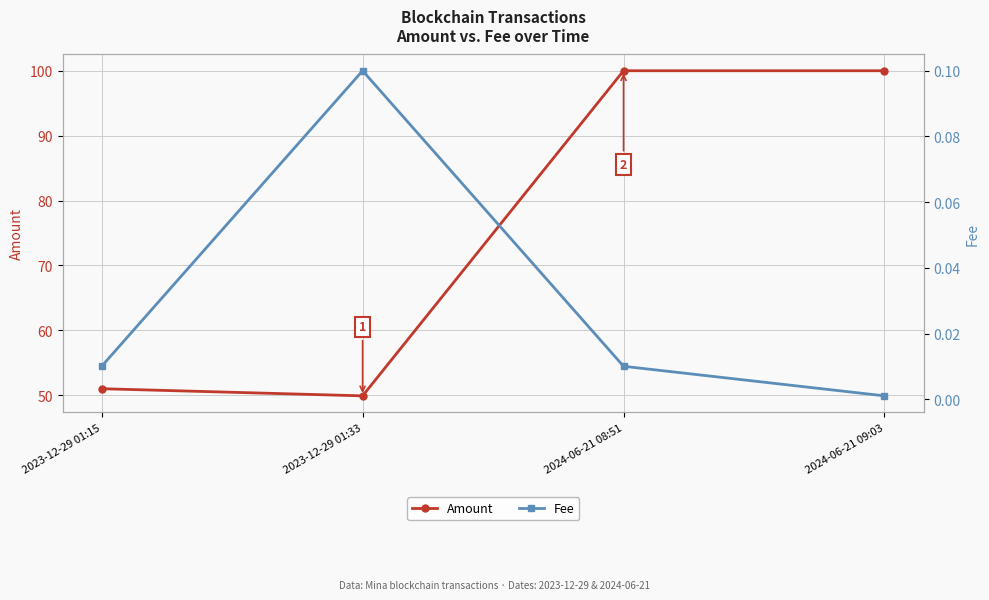

What position from the left is 2024-06-21 09:03?

4